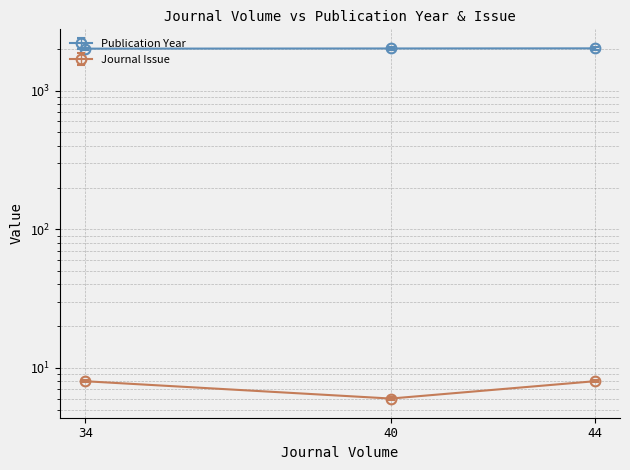

What is the value of the Publication Year point at the 3rd from the left?

2023